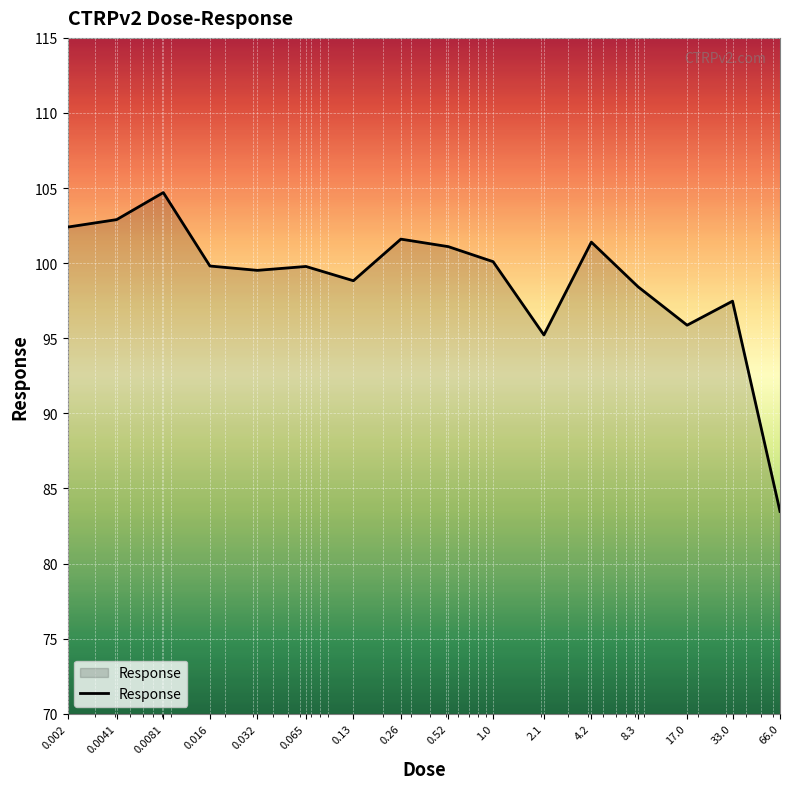

What is the minimum value shown in the chart?

83.5